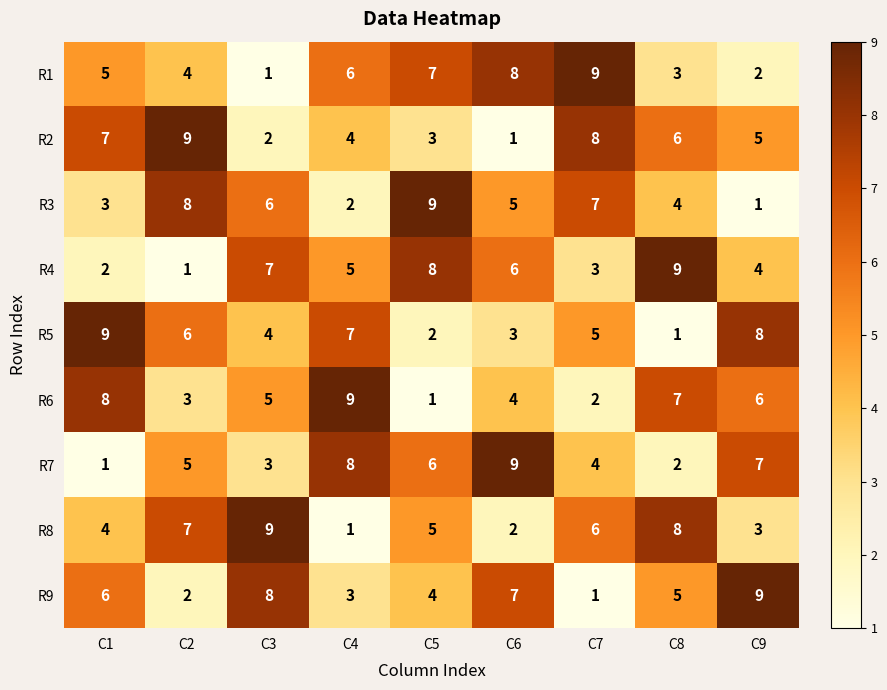

Which category has the lowest value in the R6 series?

C5